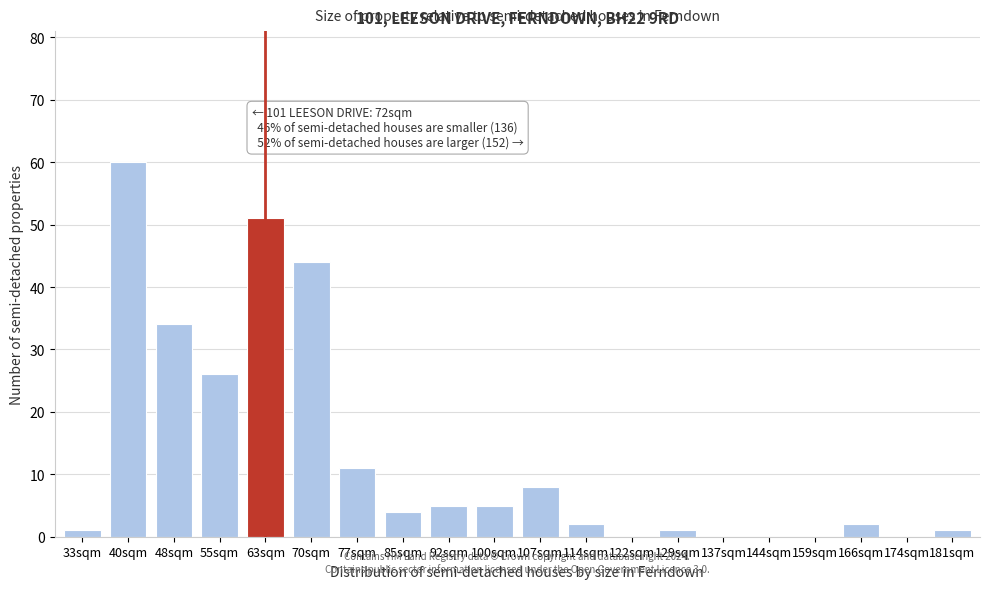

Reading left to right, what are all the values shown in this chart?

33sqm=1	40sqm=60	48sqm=34	55sqm=26	63sqm=51	70sqm=44	77sqm=11	85sqm=4	92sqm=5	100sqm=5	107sqm=8	114sqm=2	122sqm=0	129sqm=1	137sqm=0	144sqm=0	159sqm=0	166sqm=2	174sqm=0	181sqm=1